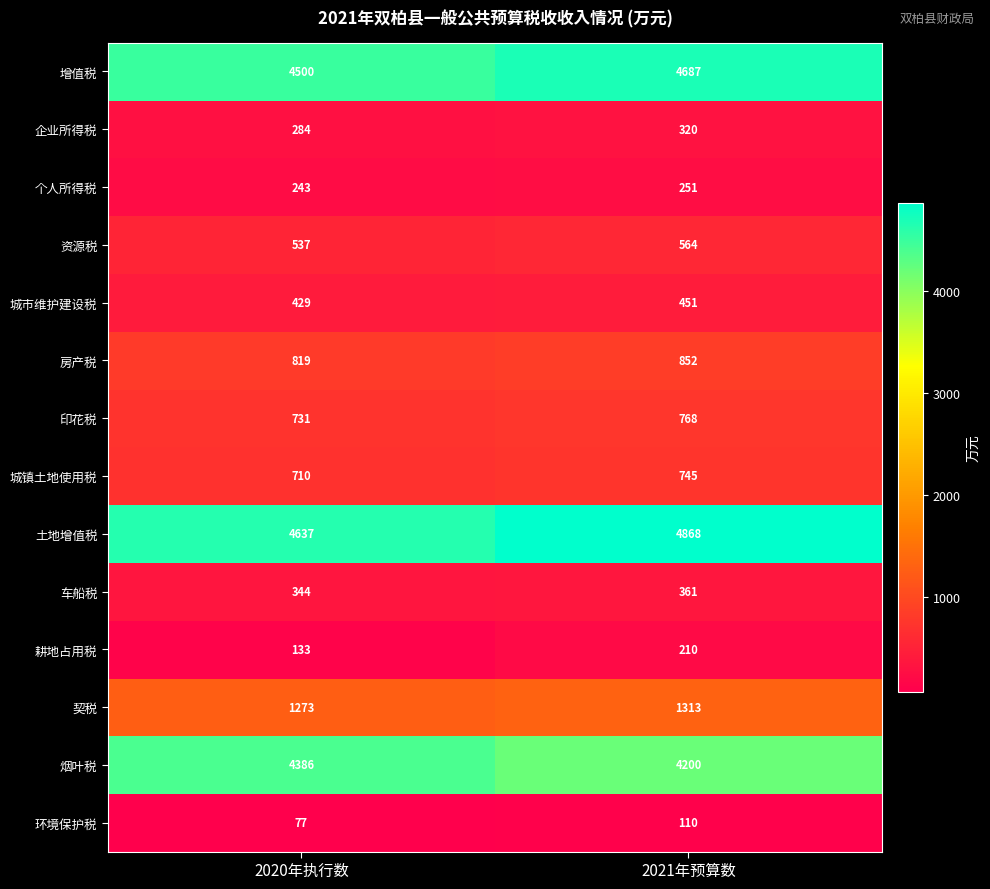

Reading left to right, what are all the values shown in this chart?

增值税: 4500	4687
企业所得税: 284	320
个人所得税: 243	251
资源税: 537	564
城市维护建设税: 429	451
房产税: 819	852
印花税: 731	768
城镇土地使用税: 710	745
土地增值税: 4637	4868
车船税: 344	361
耕地占用税: 133	210
契税: 1273	1313
烟叶税: 4386	4200
环境保护税: 77	110